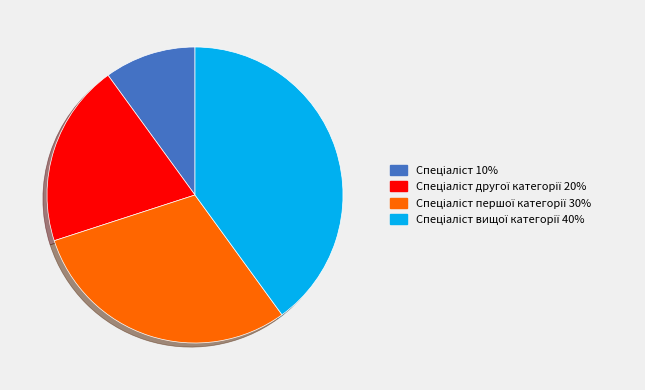

Does any single category account for the majority?

No